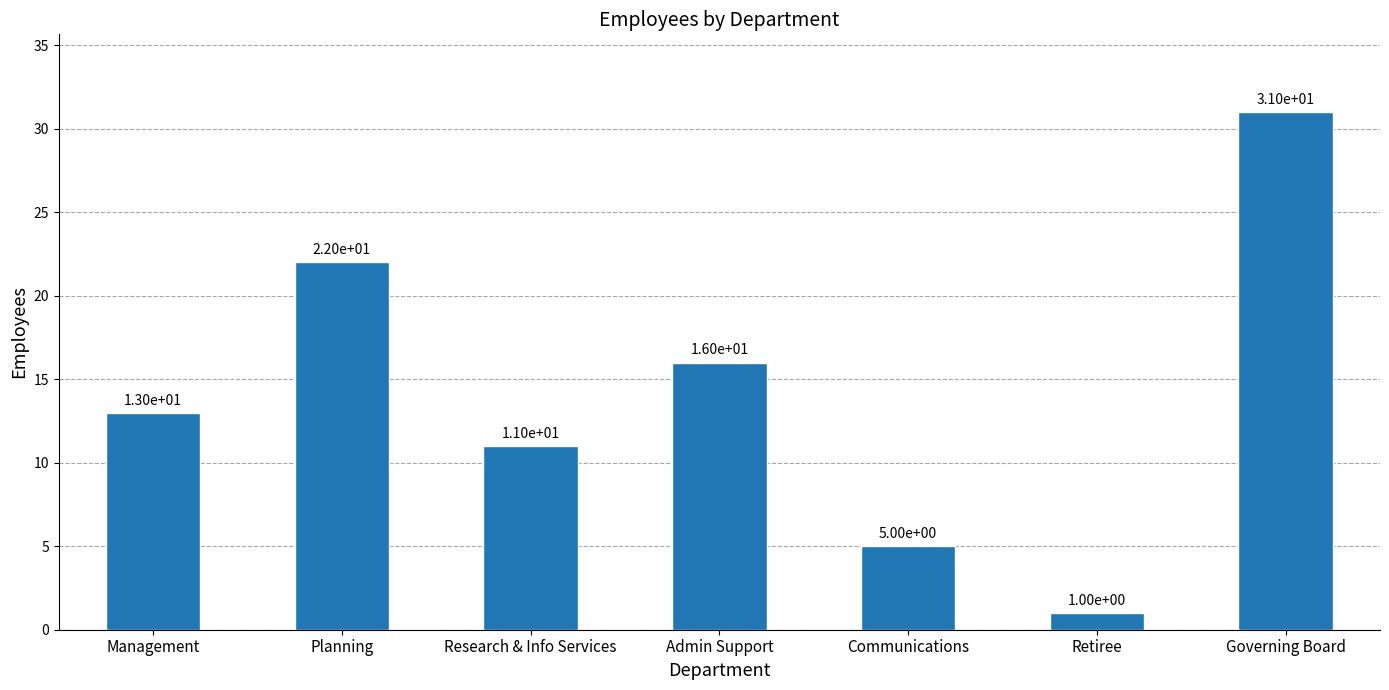

How many series are shown in this chart?

1